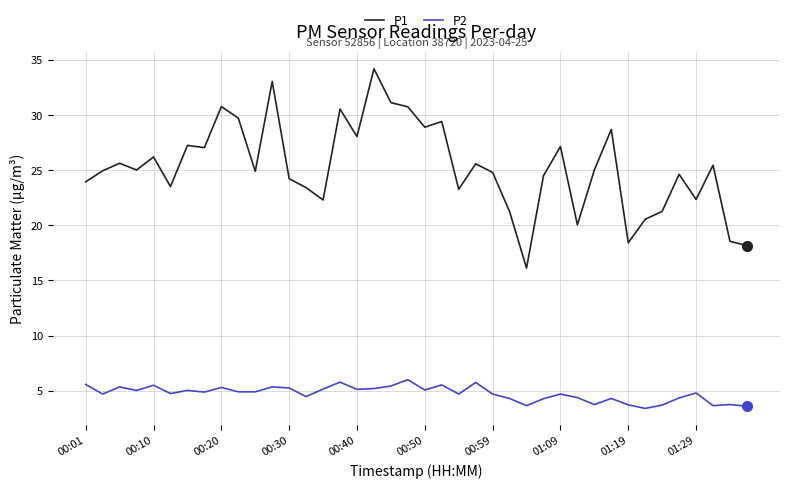

What is the smallest value displayed?

3.4